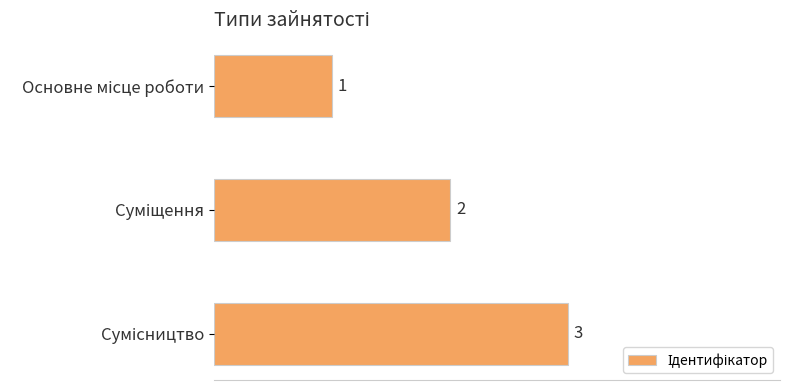

What is the maximum value shown in the chart?

3